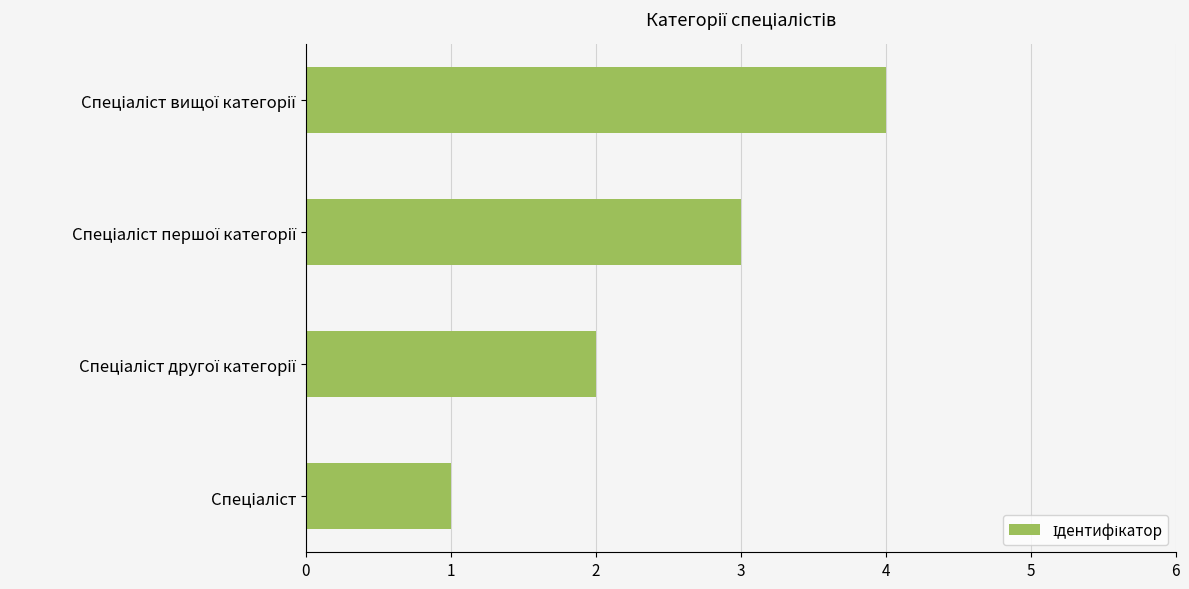

What is the difference between the maximum and second lowest values?

2